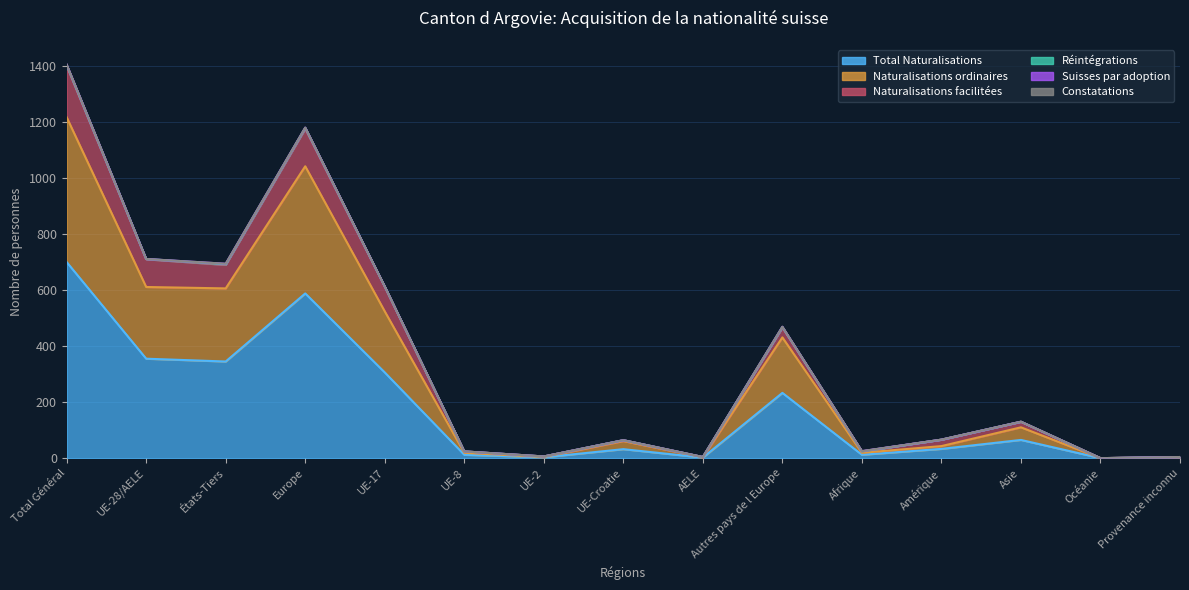

True or false: Total Naturalisations has more than 0 interior local peaks.

True